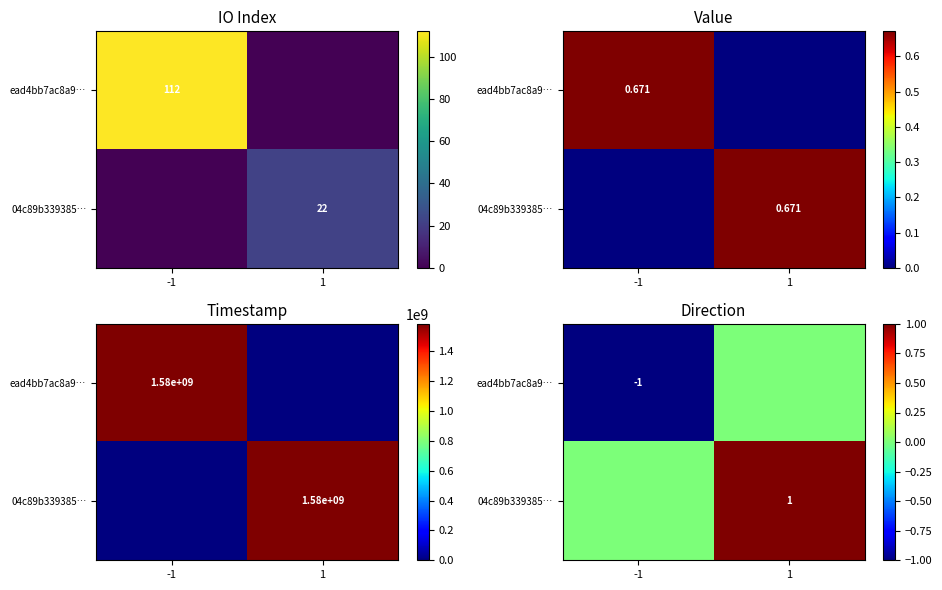

Is the value of 04c89b339385… at 1 greater than the value of ead4bb7ac8a9… at -1?

Yes